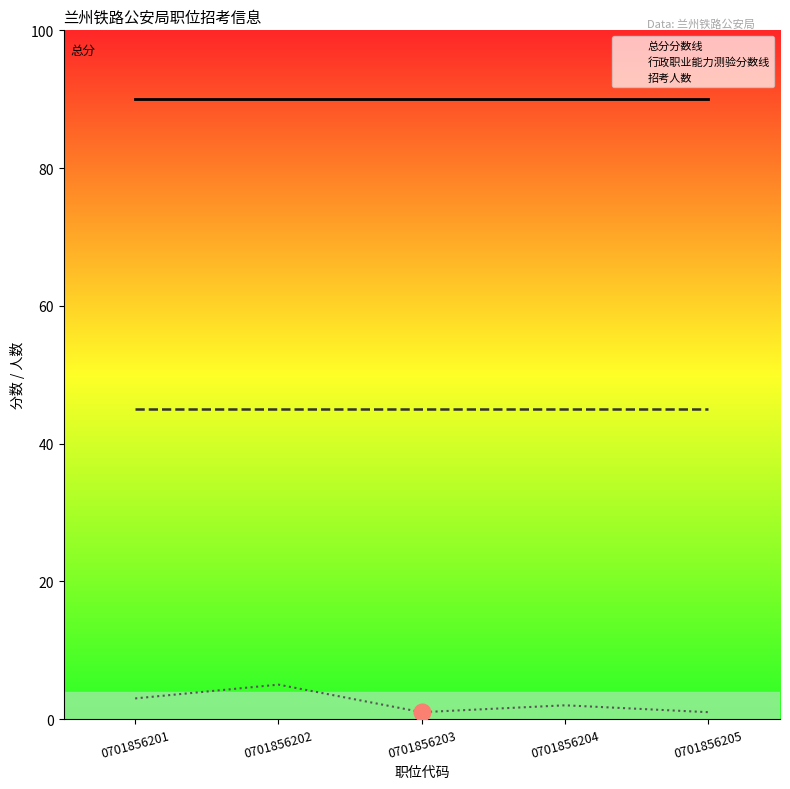

The value of 招考人数 at 0701856201 is 1. True or false?

False